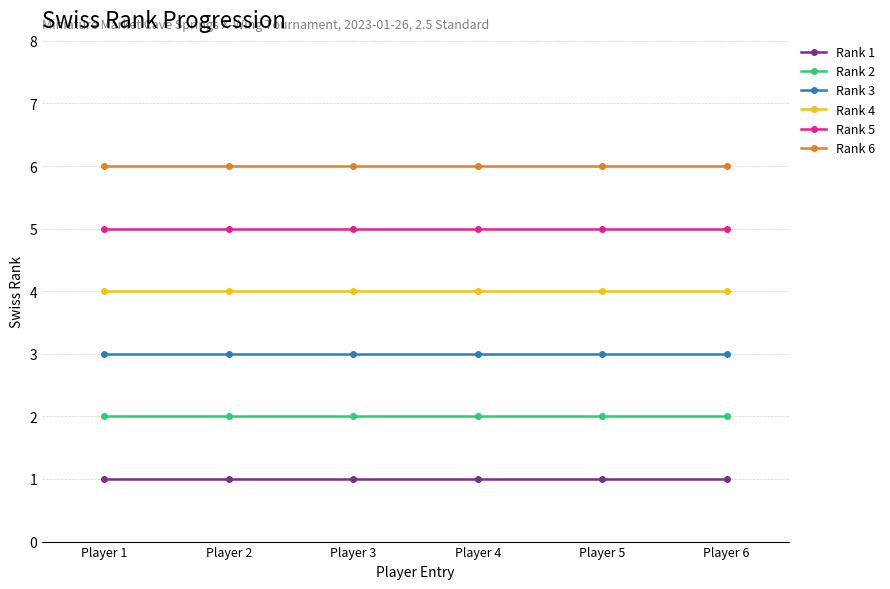

Is this an area chart (filled region under the line)?

No